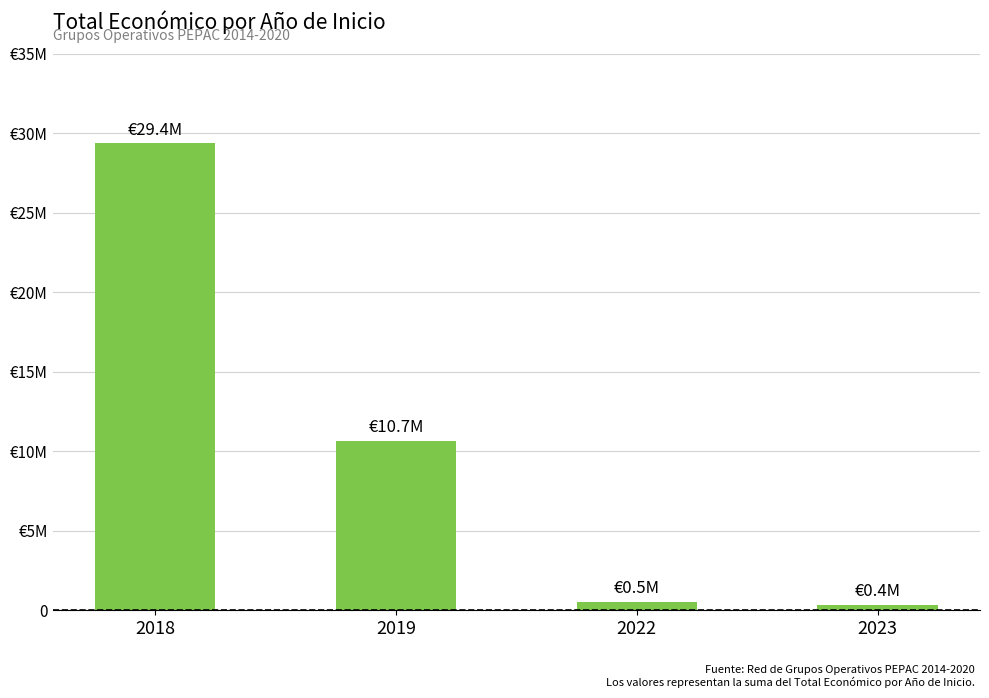

Does the chart contain any negative values?

No